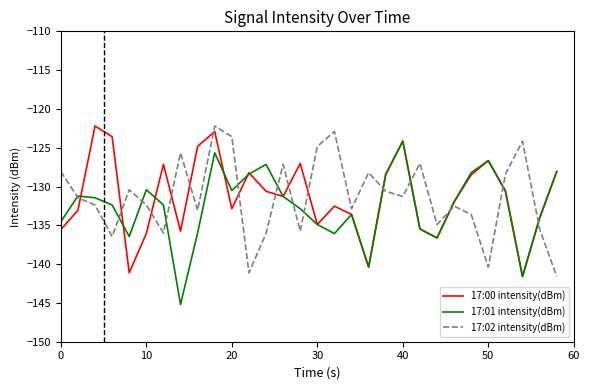

What is the minimum value for 17:02 intensity(dBm)?

-141.6